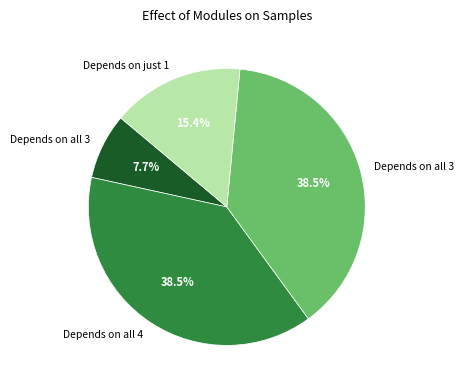

Does any single category account for the majority?

No